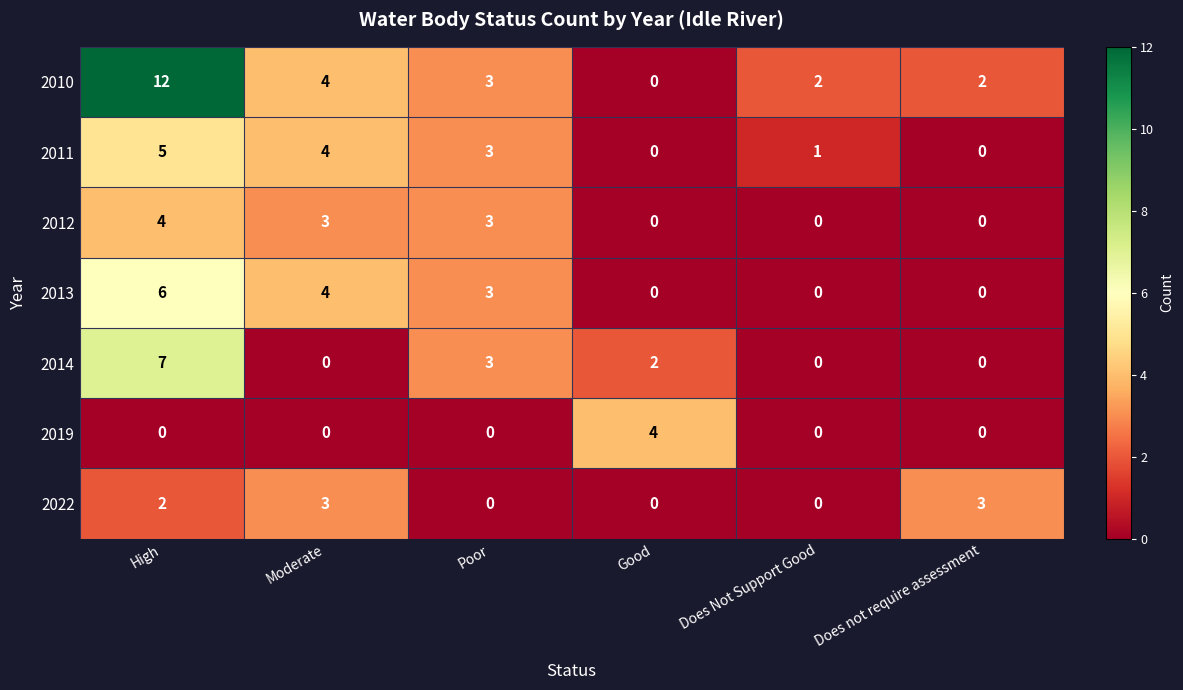

Which category has the highest value across all series?

High